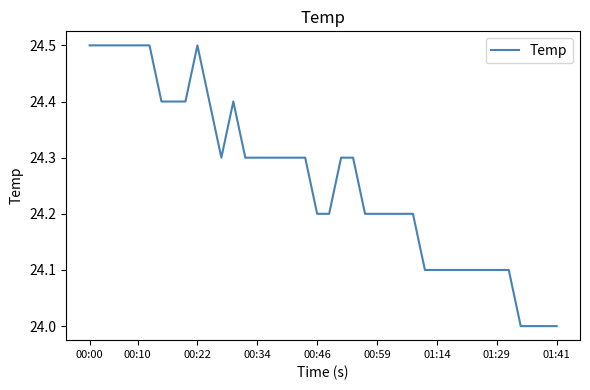

What is the maximum value shown in the chart?

24.5